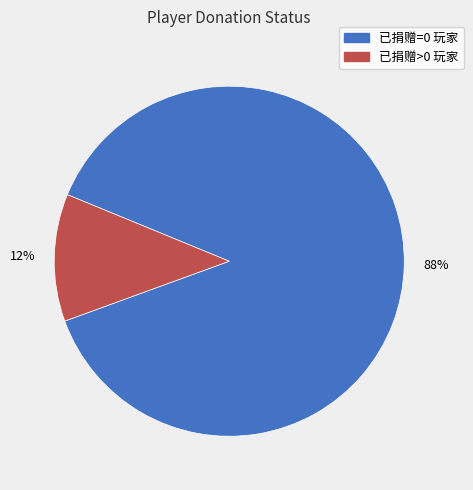

To the nearest percent, what is the difference between the largest and smallest slice percentages?

76%